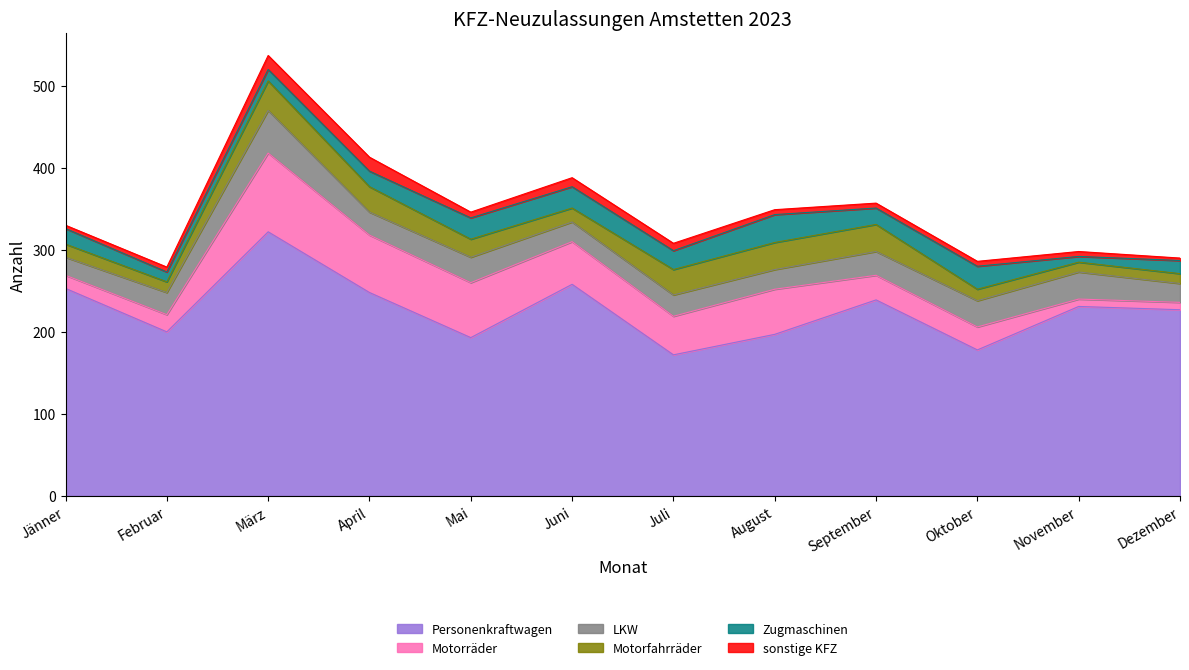

Reading left to right, extract all data points from this chart.

Personenkraftwagen: 253	200	322	248	193	258	172	197	239	178	231	227
Motorräder: 16	21	96	70	67	52	47	55	30	28	9	9
LKW: 22	27	52	28	31	24	26	24	29	32	33	23
Motorfahrräder: 16	13	36	31	22	17	31	33	33	14	12	12
Zugmaschinen: 19	12	14	19	26	26	23	34	20	28	7	16
sonstige KFZ: 4	6	17	17	7	11	9	6	6	6	6	3